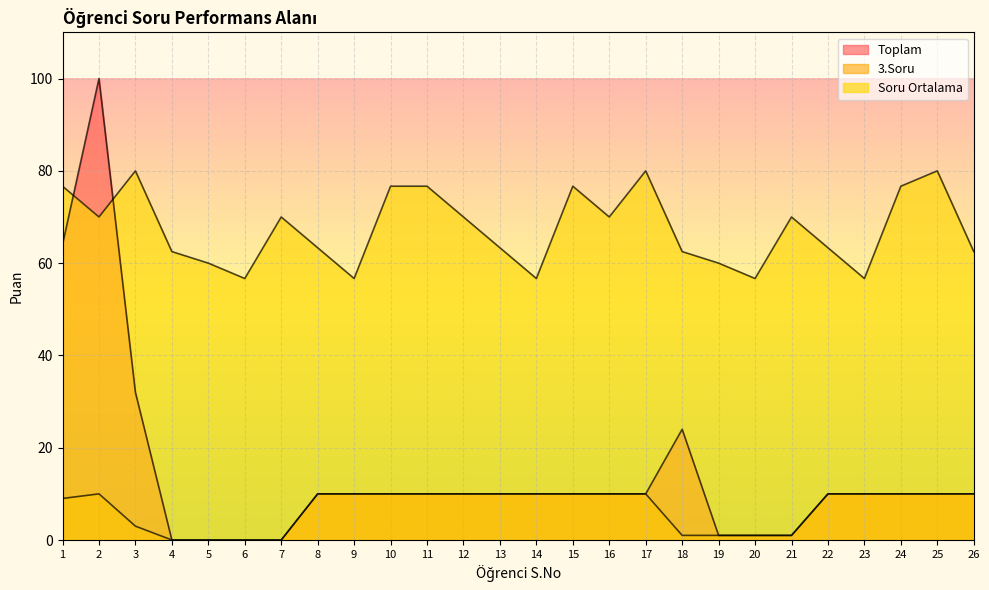

True or false: 3.Soru and Toplam cross at least once.

False